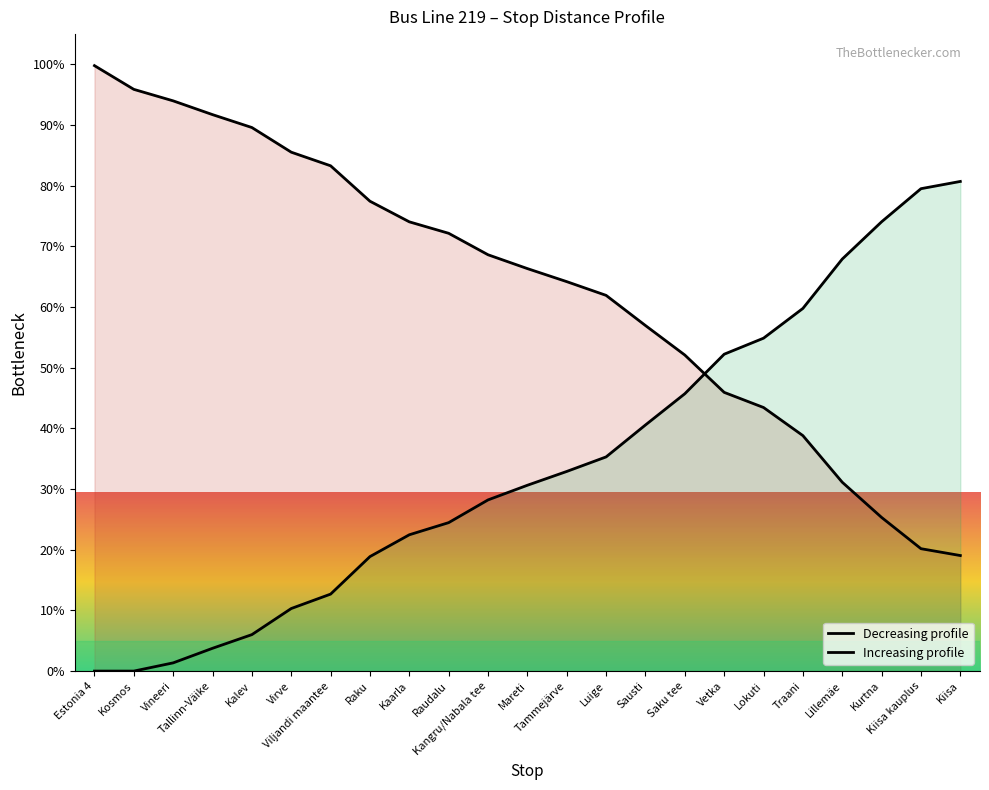

What is the difference between the values at Virve and Kosmos?

10.4